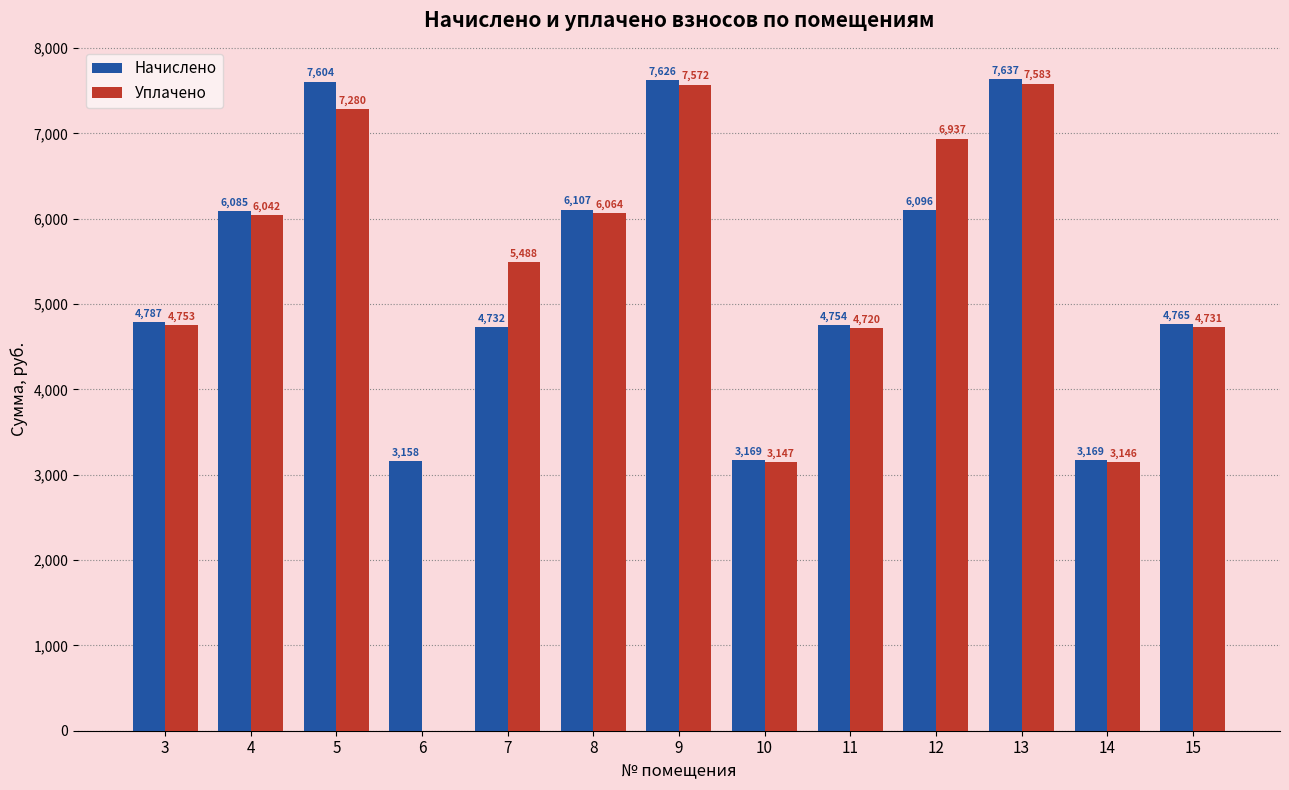

How many data points in Начислено are above 4786?

7